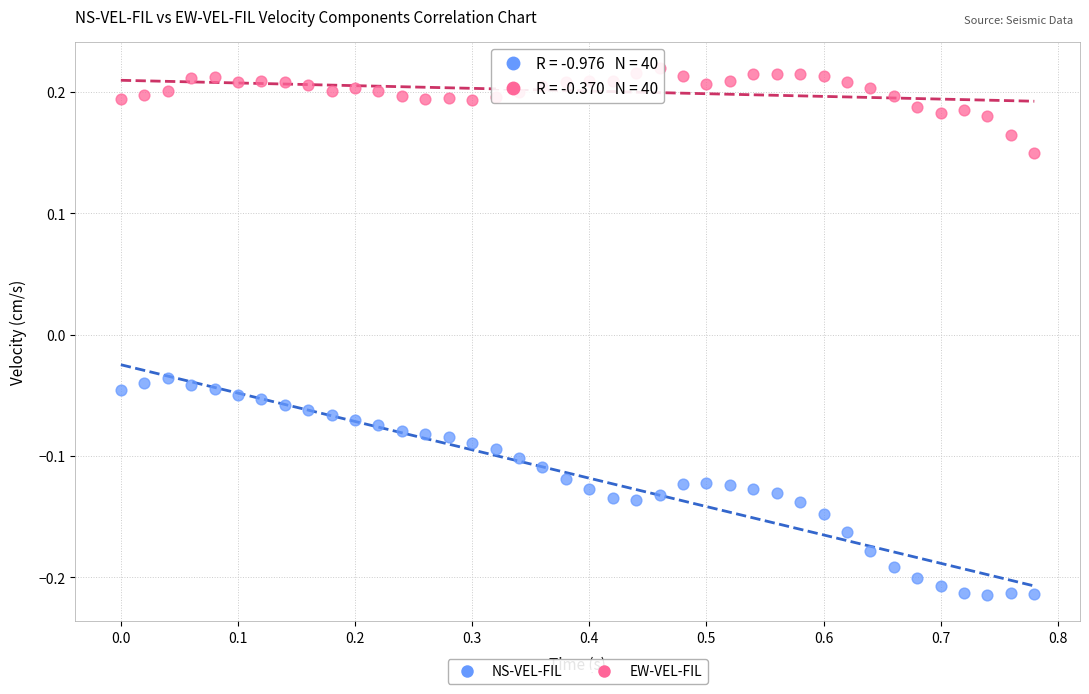

What is the X range (max minus min) for the scatter plot?

0.8